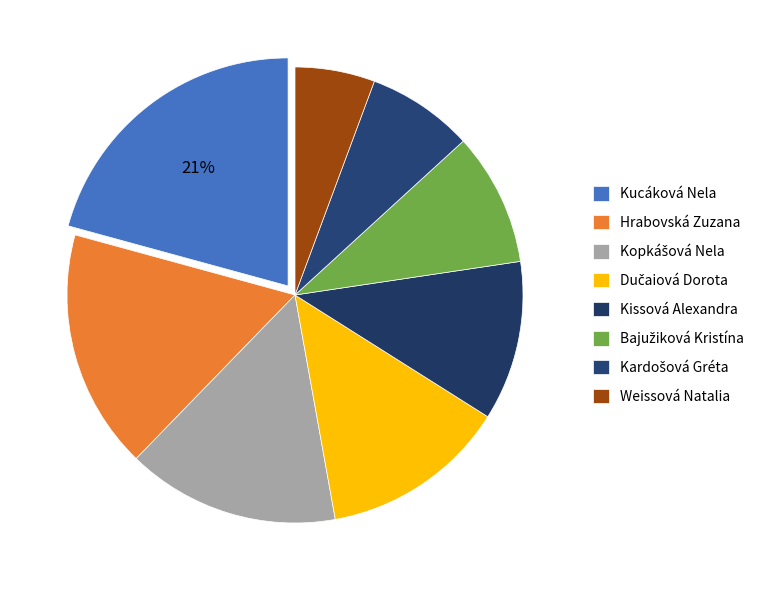

What is the change in value from Hrabovská Zuzana to Bajužiková Kristína?

-4